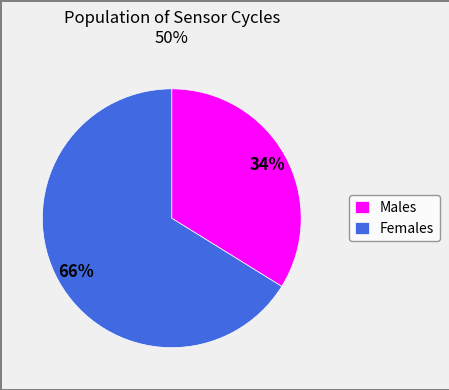

Which category has the smallest portion of the pie?

Males